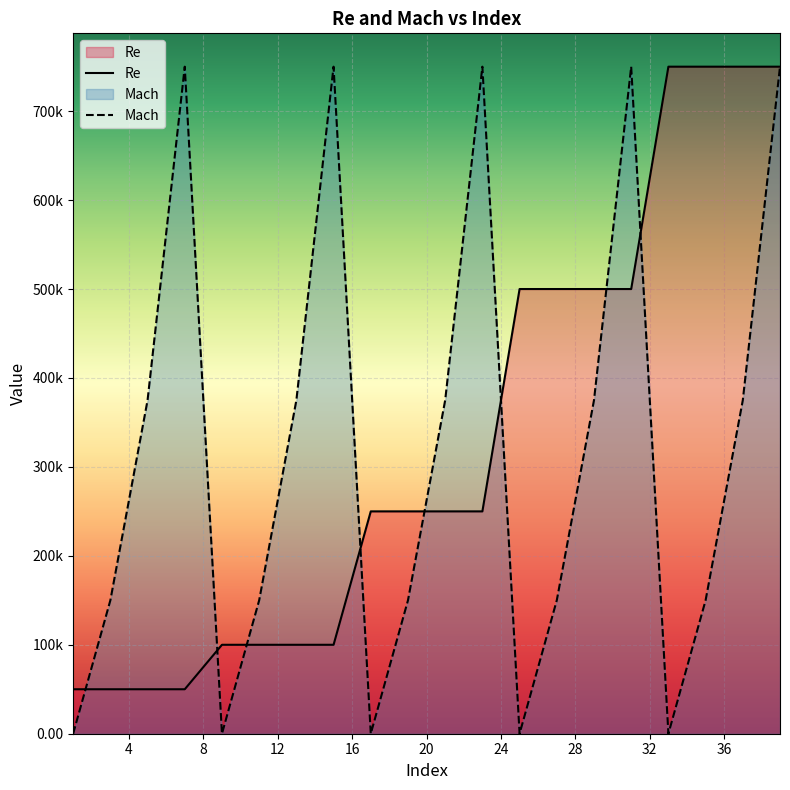

What is the maximum value shown in the chart?

750000